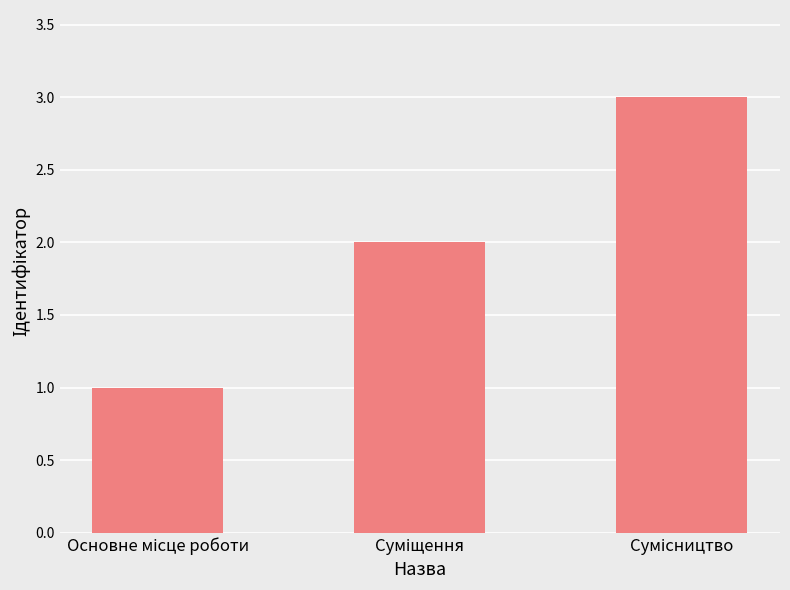

What is the greatest value displayed?

3